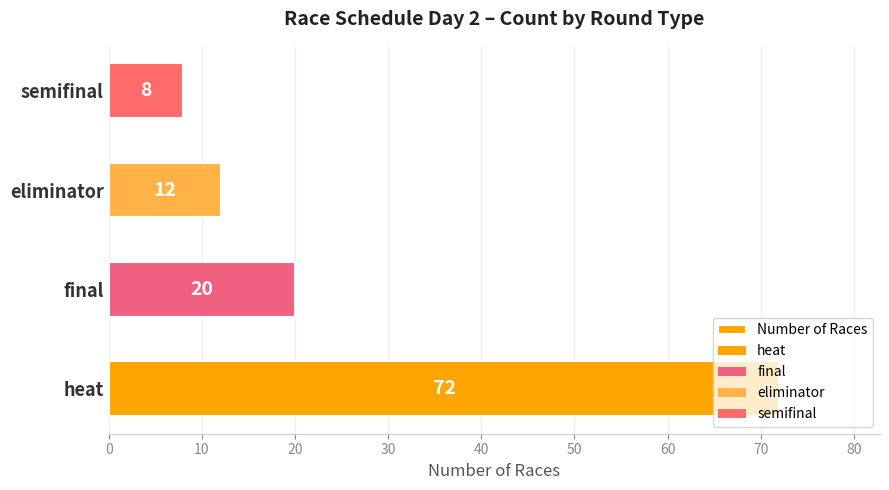

What is the maximum value shown in the chart?

72